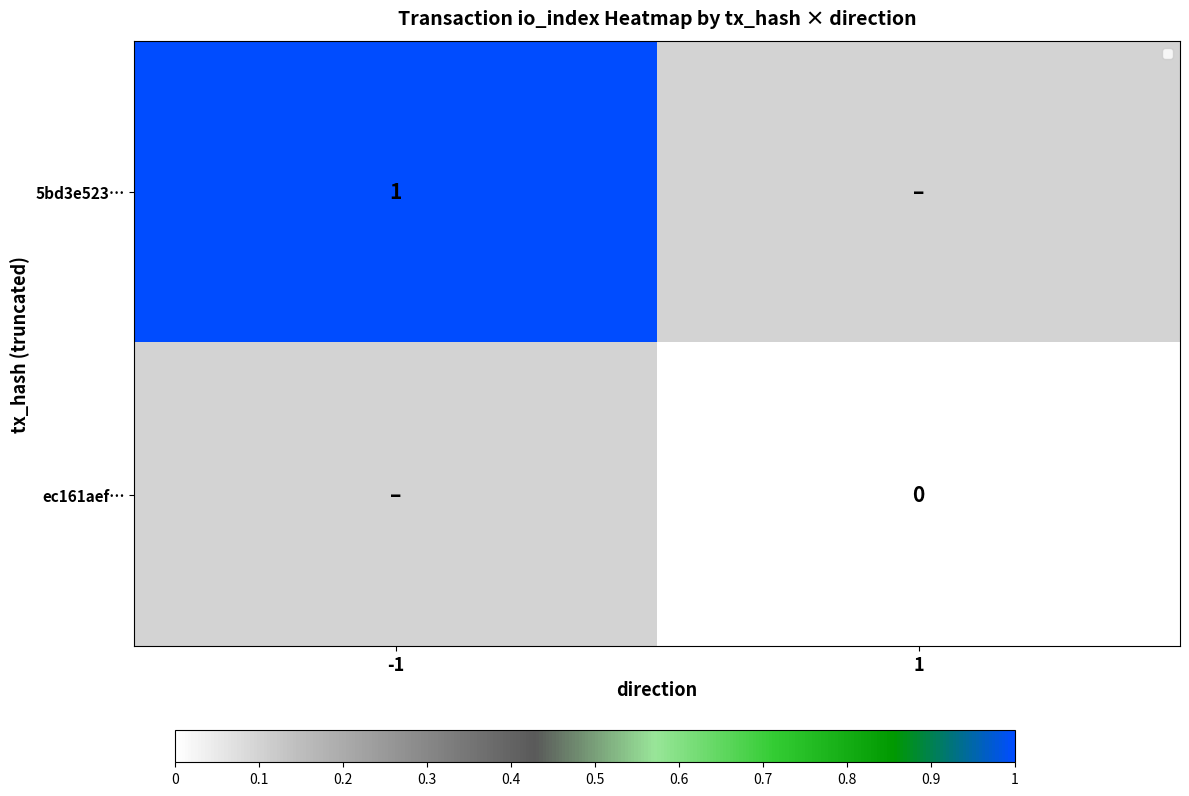

The value of 5bd3e523… at -1 is 1. True or false?

True